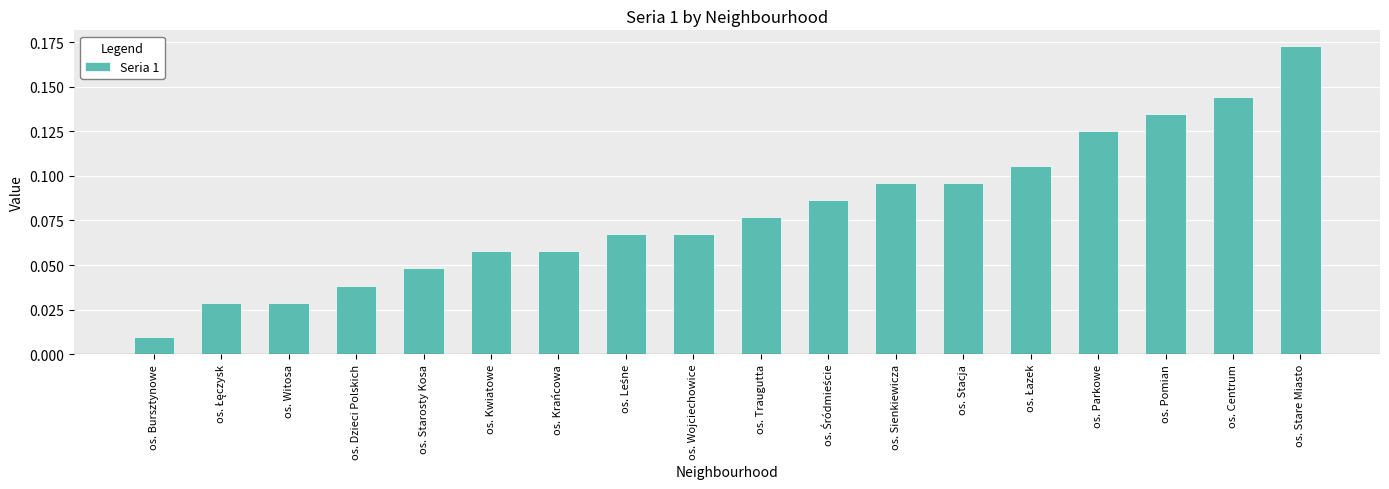

What is the change in value from os. Kwiatowe to os. Centrum?

+0.1